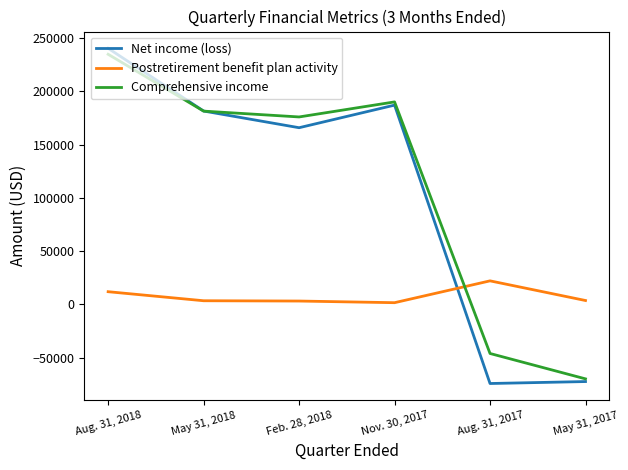

The Postretirement benefit plan activity series shows 3417 at May 31, 2018. True or false?

True